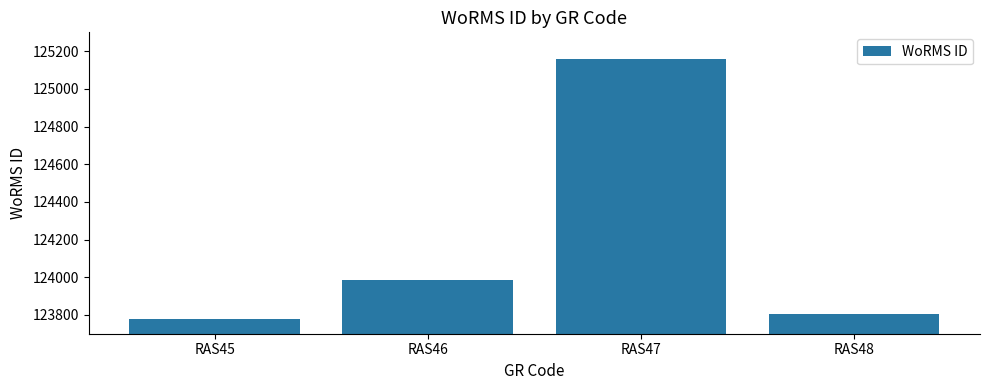

Is it true that the value at RAS45 is 69873?

False